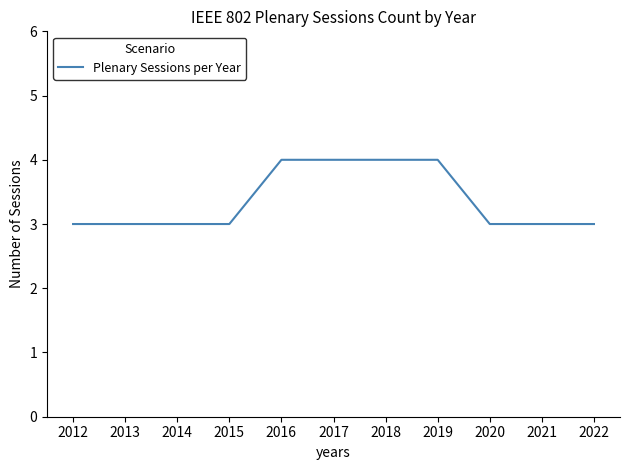

How many values are between 3 and 4?

11